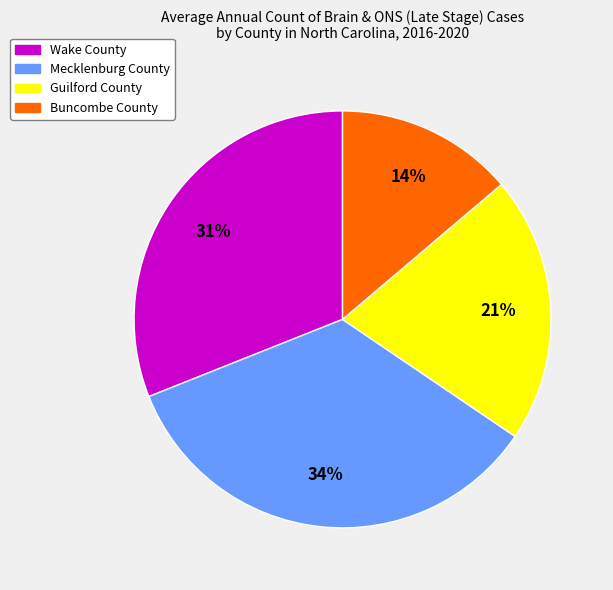

To the nearest percent, what percentage of the pie is Wake County?

31%